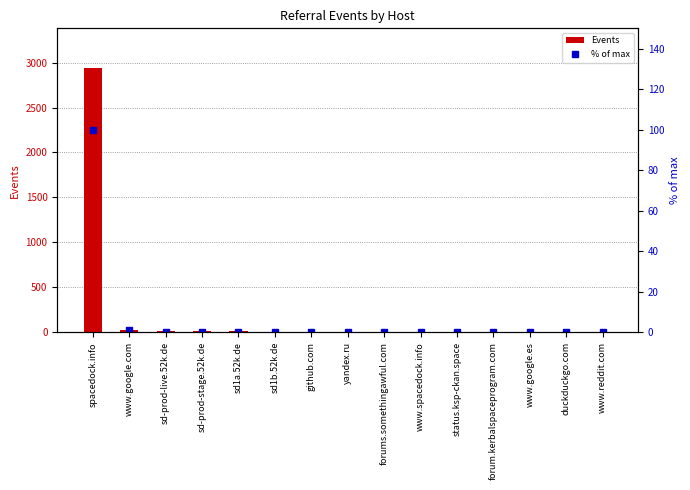

What are all the series names shown in the legend?

Events, % of max